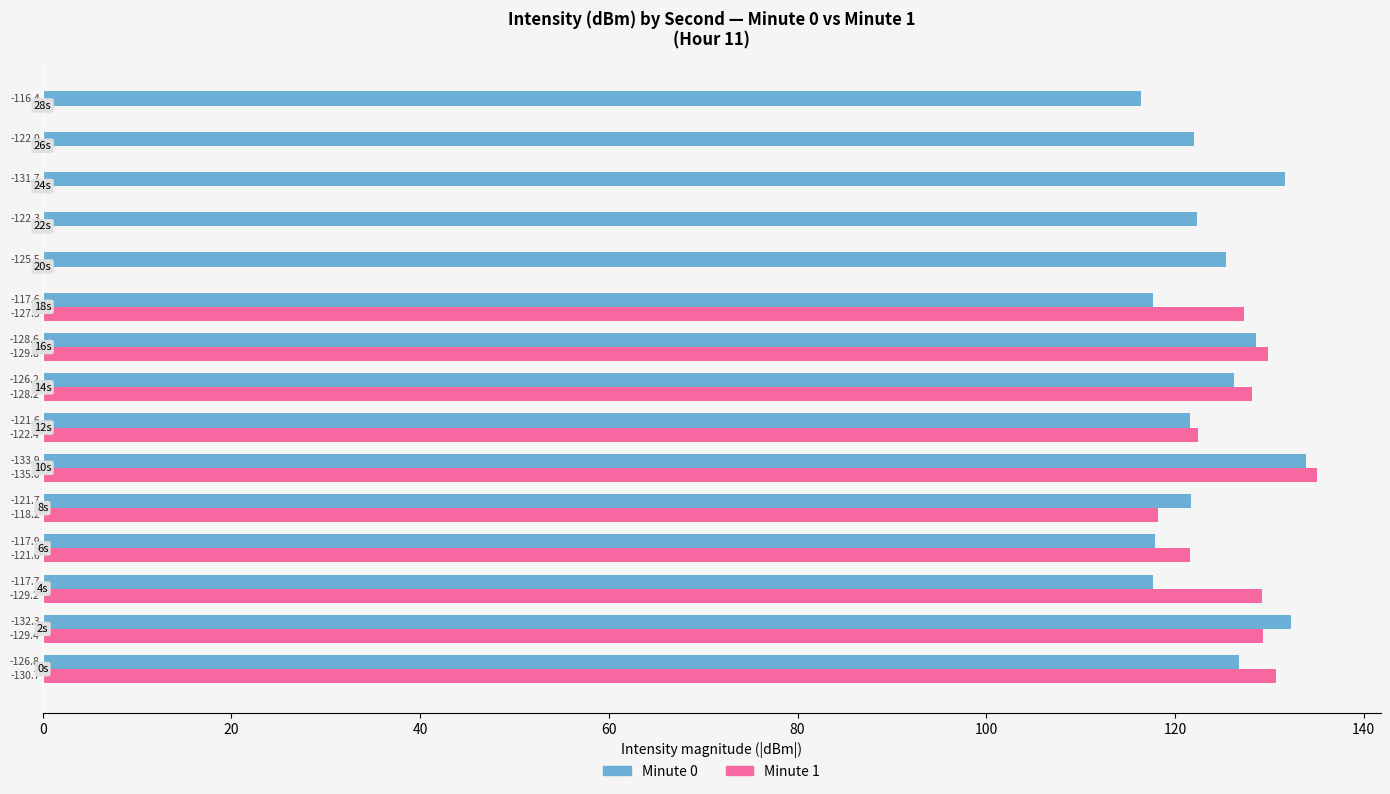

List the series in order of their peak value, highest first.

Minute 1, Minute 0